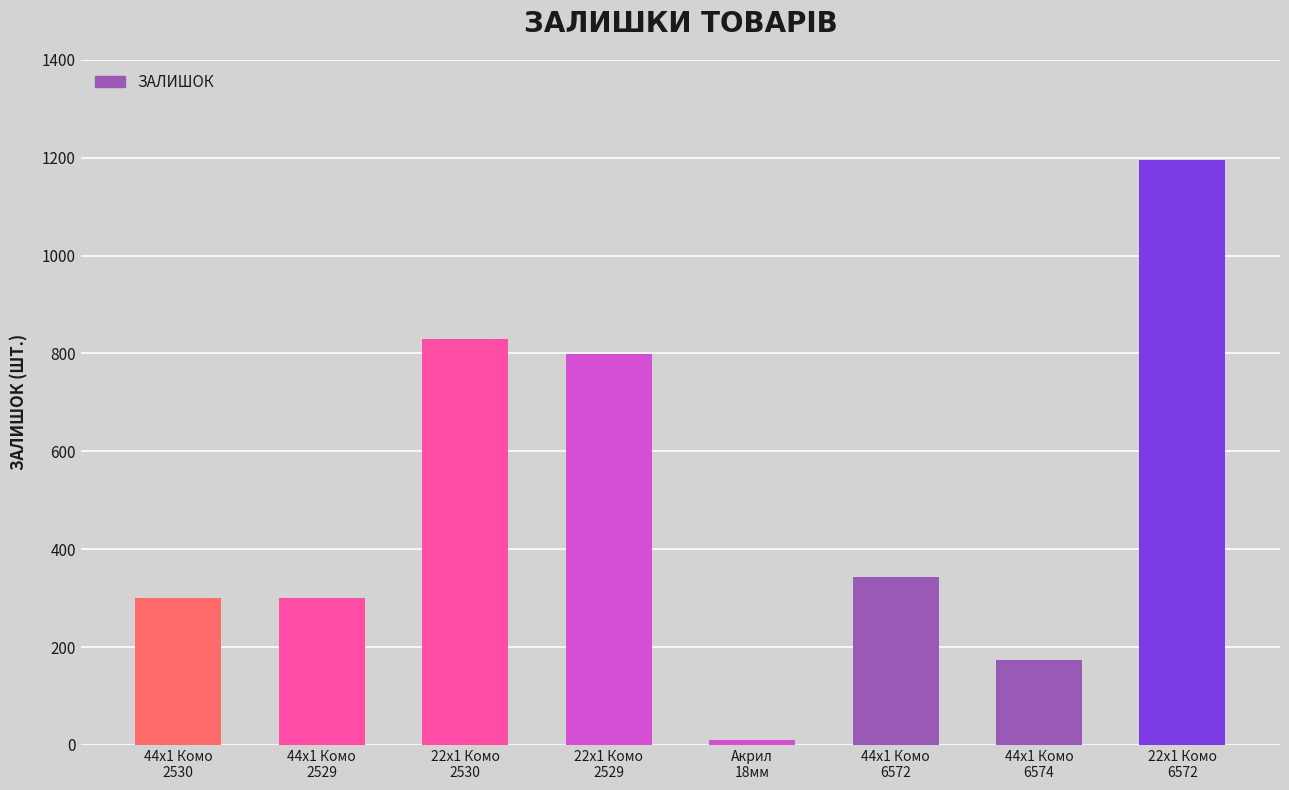

Between 44x1 Комо
6574 and 44x1 Комо
2530, which is larger?

44x1 Комо
2530